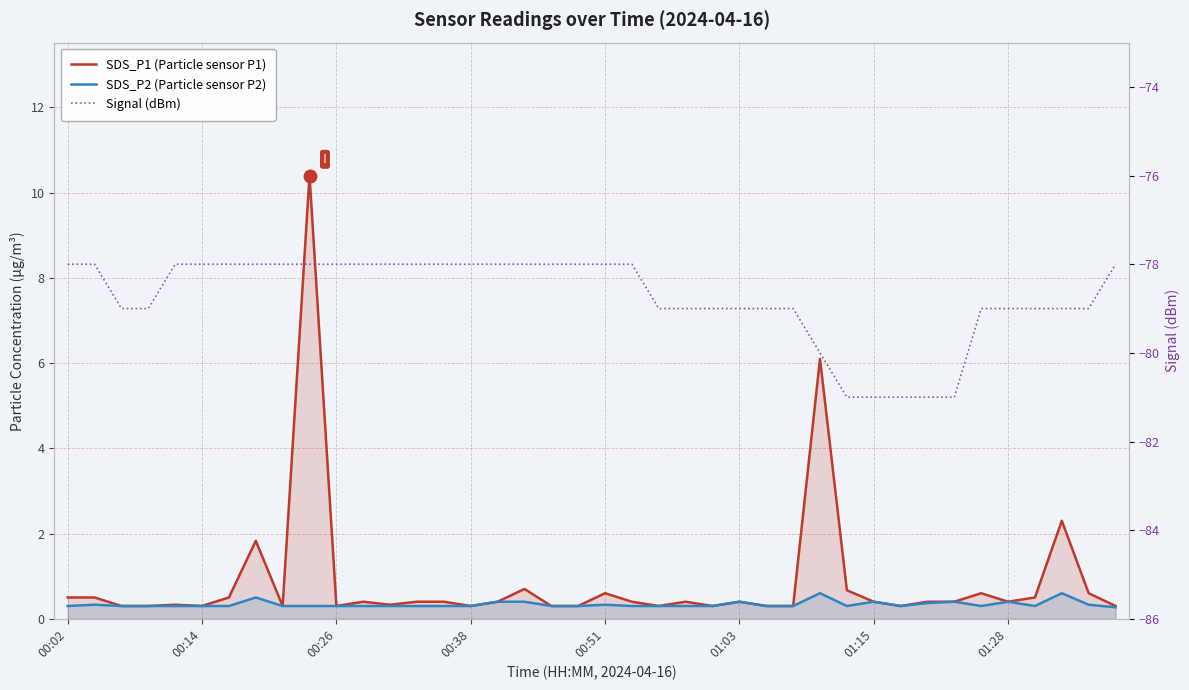

In SDS_P1 (Particle sensor P1), how many points are higher than both neighbors (excluding endpoints)?

11